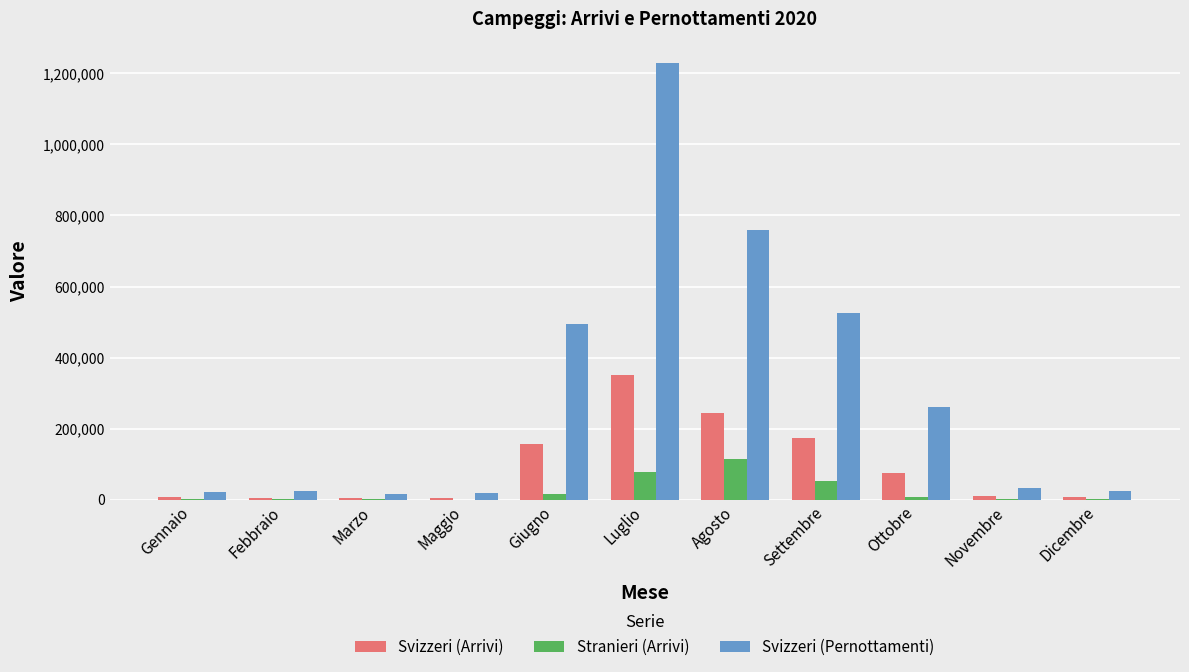

Between Settembre and Dicembre, which series saw the biggest shift?

Svizzeri (Pernottamenti)